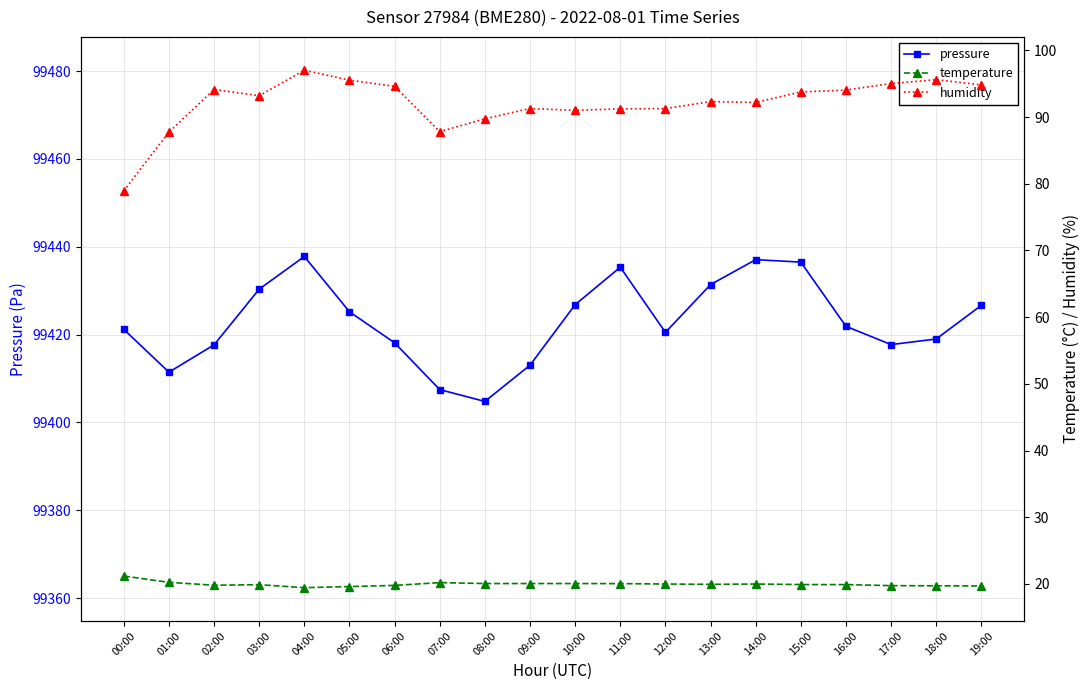

What is the sum of all humidity values?

1841.5